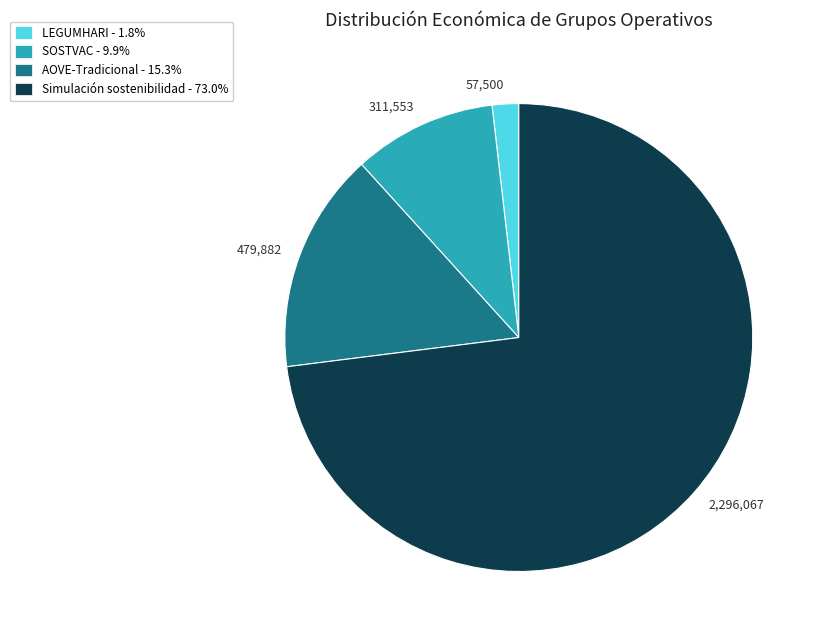

Rank the categories by value from lowest to highest.

57,500, 311,553, 479,882, 2,296,067